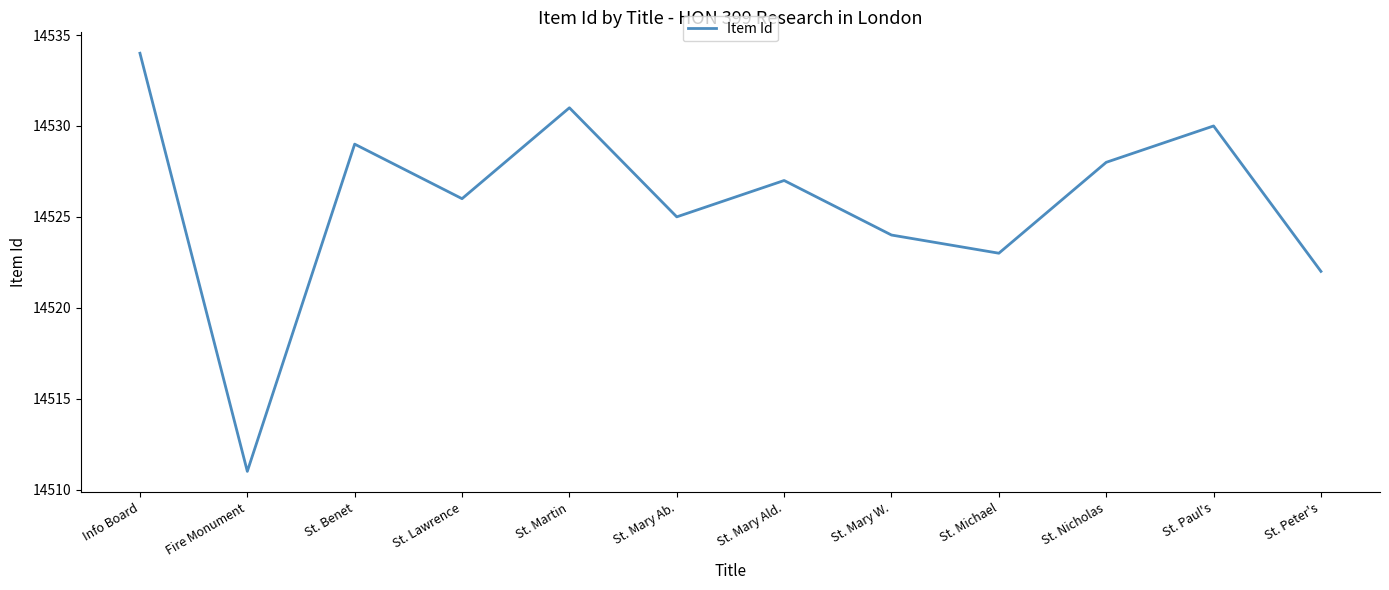

The chart shows a value of 20044 at St. Mary Ab.. True or false?

False